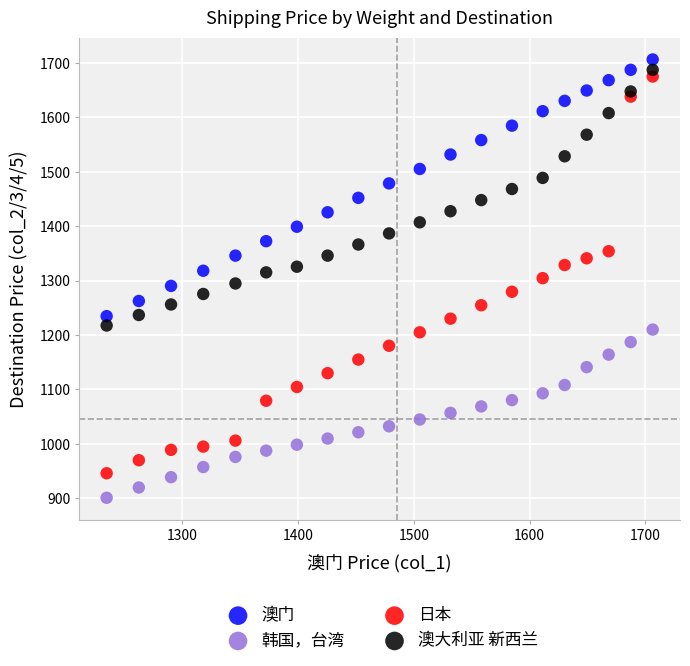

Across all data points, what is the range of X values (max minus min)?

471.6